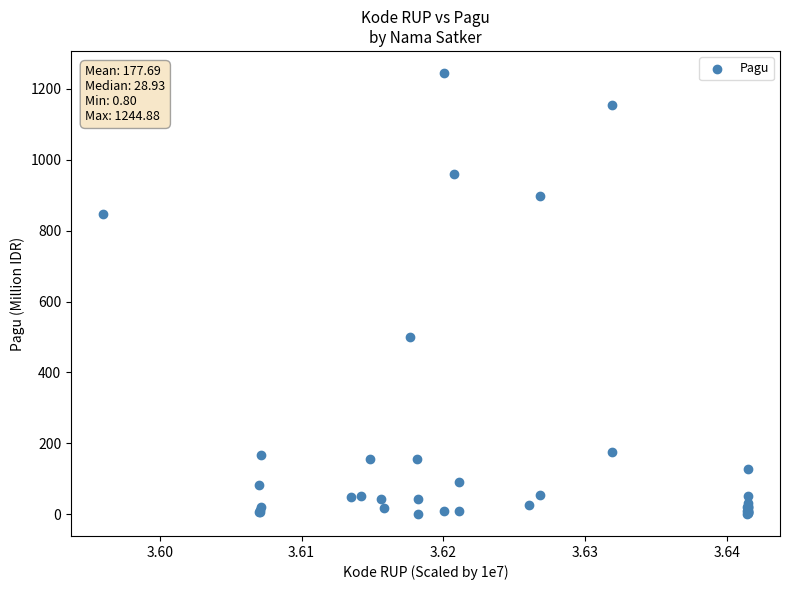

What Y value in the scatter plot is closest to 622?

499.9